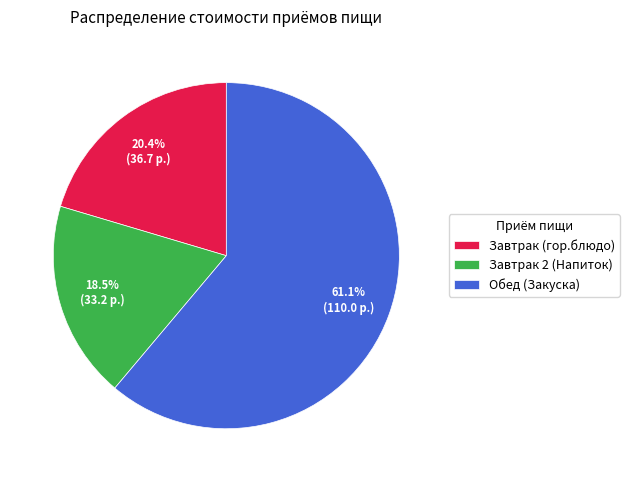

To the nearest percent, what is the combined percentage of Завтрак 2 (Напиток) and Завтрак (гор.блюдо)?

39%